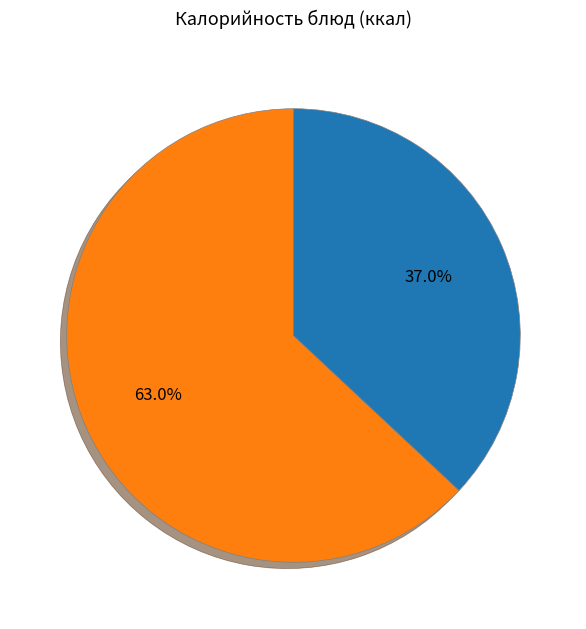

Is there any slice that represents more than half of the pie?

Yes